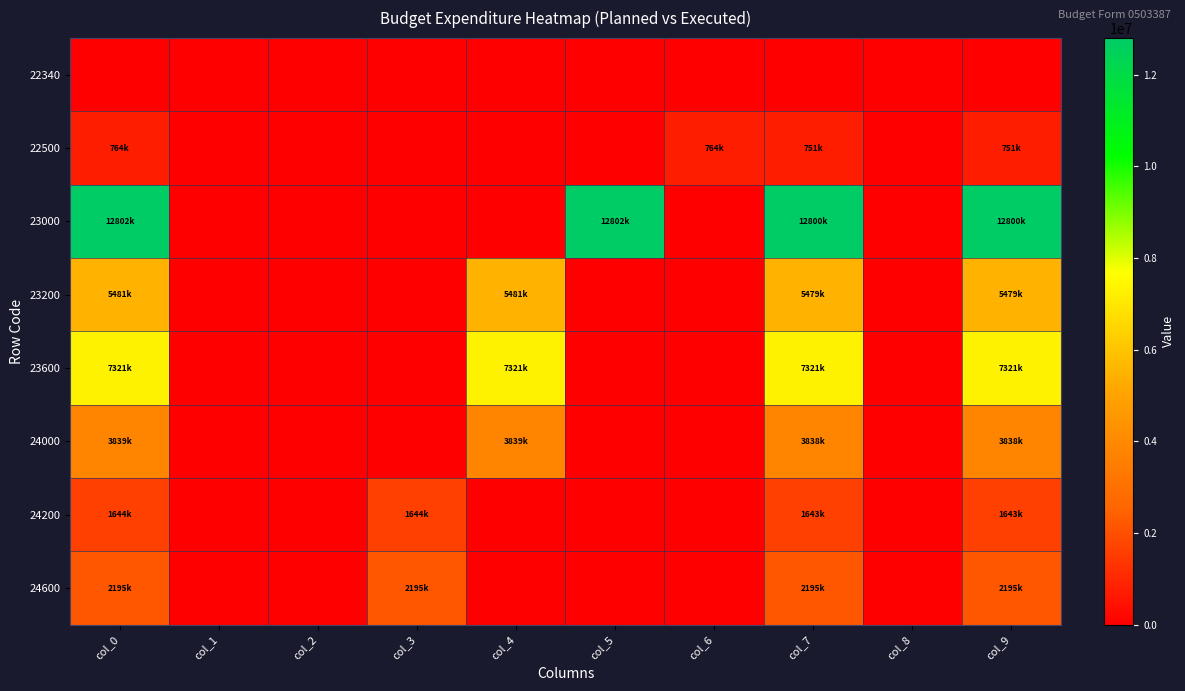

Reading left to right, what are all the values shown in this chart?

22340: col_0=0.0	col_1=0.0	col_2=0.0	col_3=0.0	col_4=0.0	col_5=0.0	col_6=0.0	col_7=0.0	col_8=0.0	col_9=0.0
22500: col_0=764100.0	col_1=0.0	col_2=0.0	col_3=0.0	col_4=0.0	col_5=0.0	col_6=764100.0	col_7=751287.4	col_8=0.0	col_9=751287.4
23000: col_0=12801700.0	col_1=0.0	col_2=0.0	col_3=0.0	col_4=0.0	col_5=12801700.0	col_6=0.0	col_7=12799908.1	col_8=0.0	col_9=12799908.1
23200: col_0=5480800.0	col_1=0.0	col_2=0.0	col_3=0.0	col_4=5480800.0	col_5=0.0	col_6=0.0	col_7=5479157.9	col_8=0.0	col_9=5479157.9
23600: col_0=7320900.0	col_1=0.0	col_2=0.0	col_3=0.0	col_4=7320900.0	col_5=0.0	col_6=0.0	col_7=7320750.3	col_8=0.0	col_9=7320750.3
24000: col_0=3839300.0	col_1=0.0	col_2=0.0	col_3=0.0	col_4=3839300.0	col_5=0.0	col_6=0.0	col_7=3837691.0	col_8=0.0	col_9=3837691.0
24200: col_0=1644400.0	col_1=0.0	col_2=0.0	col_3=1644400.0	col_4=0.0	col_5=0.0	col_6=0.0	col_7=1642989.5	col_8=0.0	col_9=1642989.5
24600: col_0=2194900.0	col_1=0.0	col_2=0.0	col_3=2194900.0	col_4=0.0	col_5=0.0	col_6=0.0	col_7=2194701.5	col_8=0.0	col_9=2194701.5